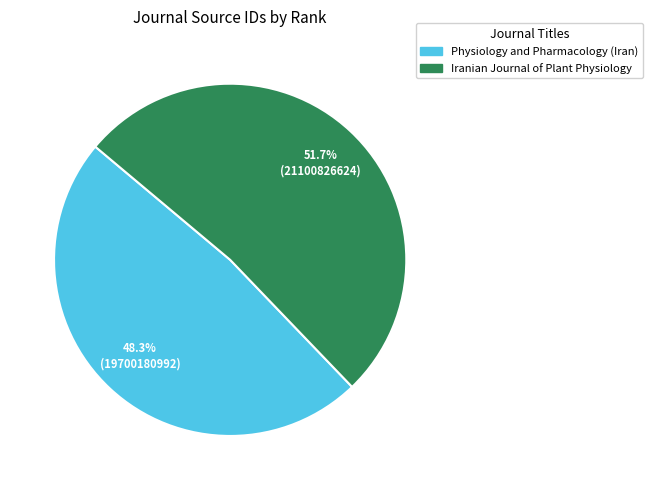

How many segments does this pie chart have?

2